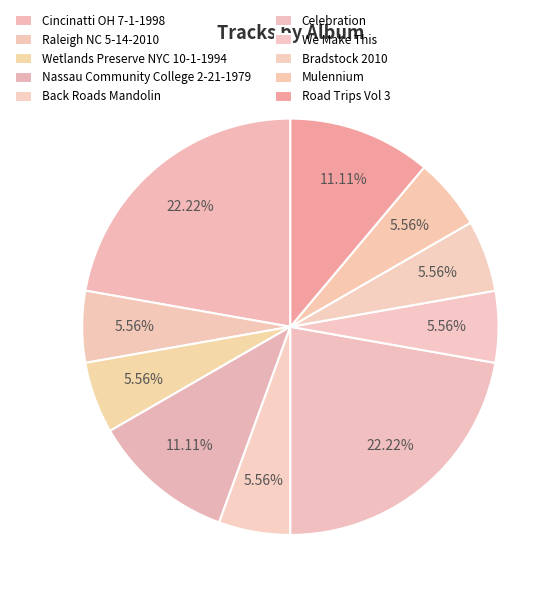

How many slices are in this pie chart?

10